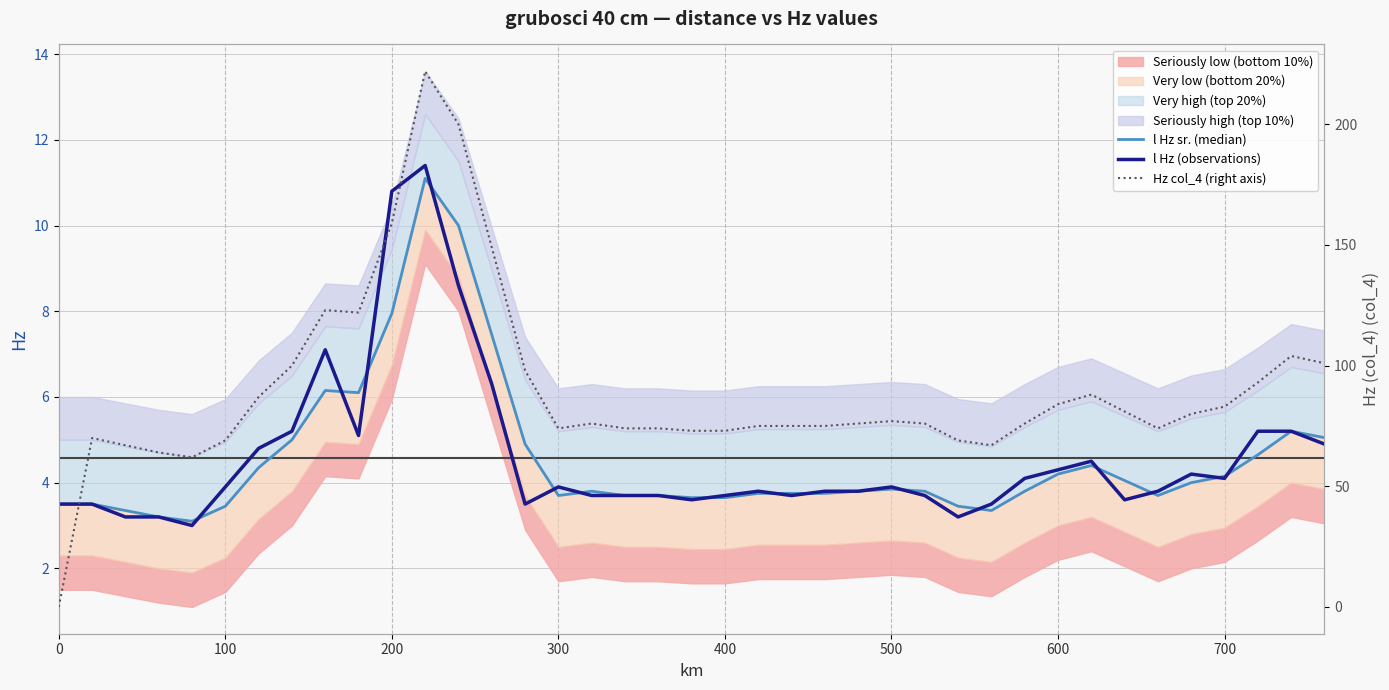

What is the greatest value displayed?

222.0